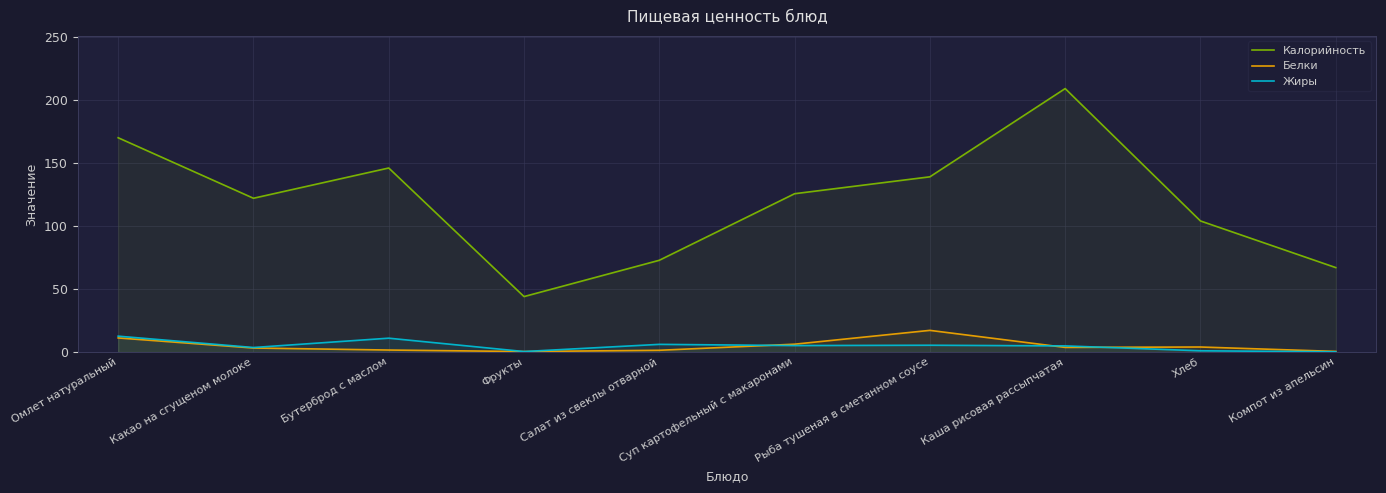

What is the label of the 9th point from the left?

Хлеб